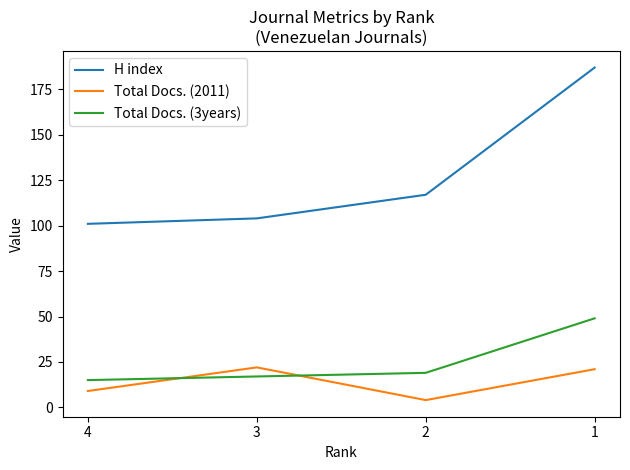

What is the average value of the H index series?

127